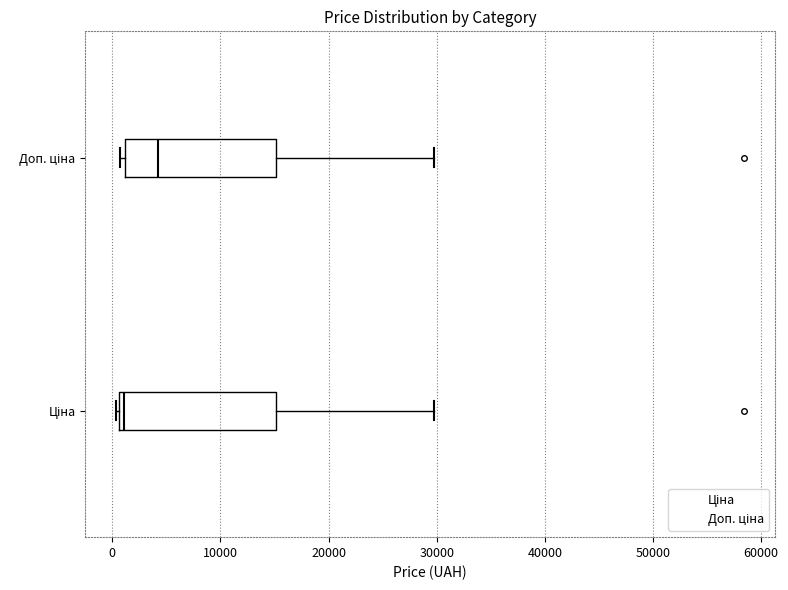

Where is the left edge of the box for Ціна on the x-axis? The values are not printed on the chart, so give them approximately, as read against the axis.

1000